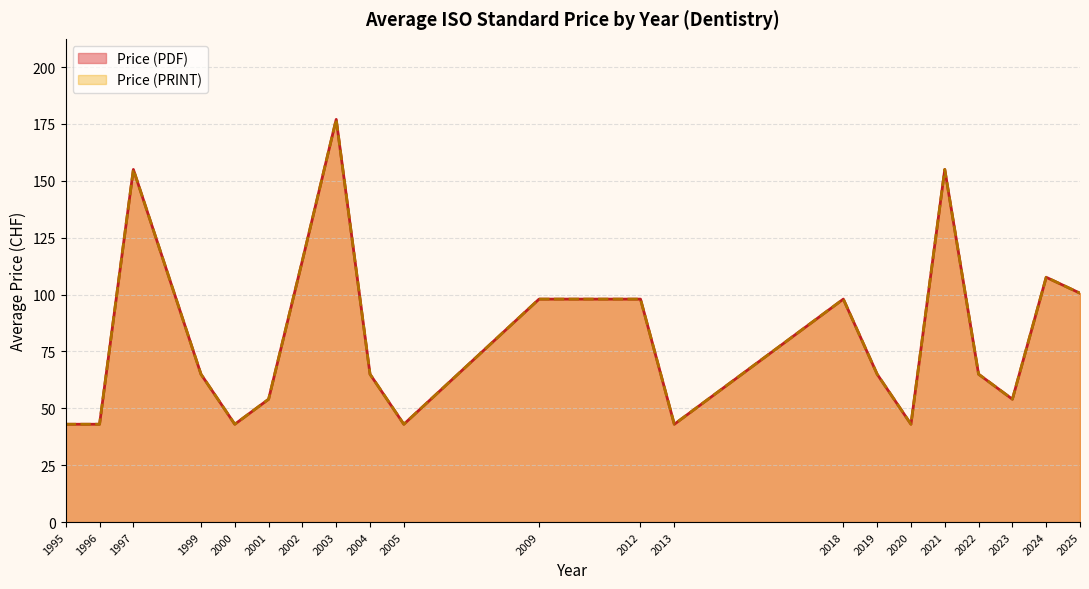

Does the chart display data point markers on the line(s)?

No